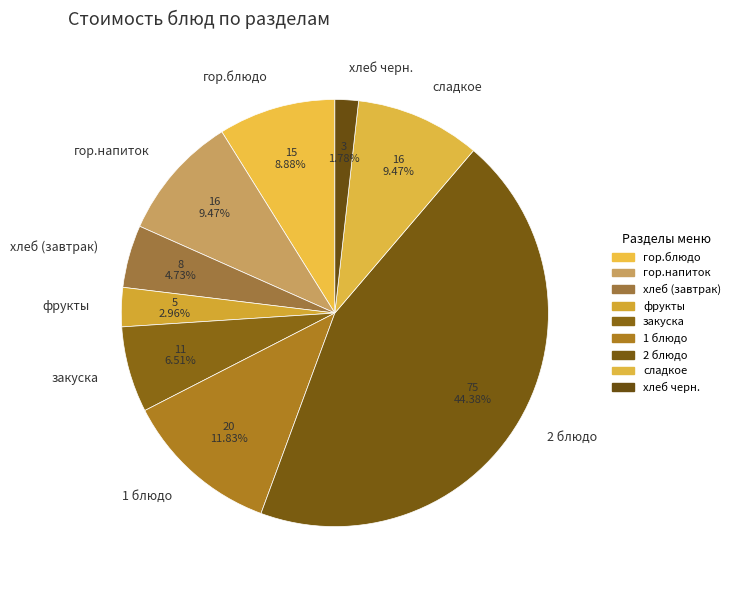

Does хлеб черн. represent more than half of the total?

No